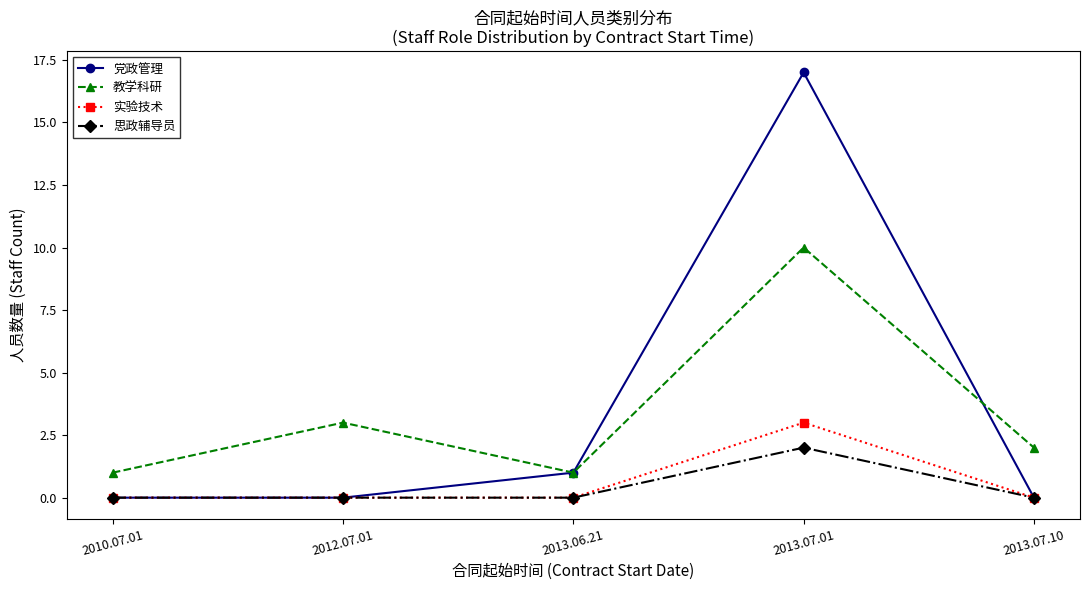

How many categories are shown in the chart?

5